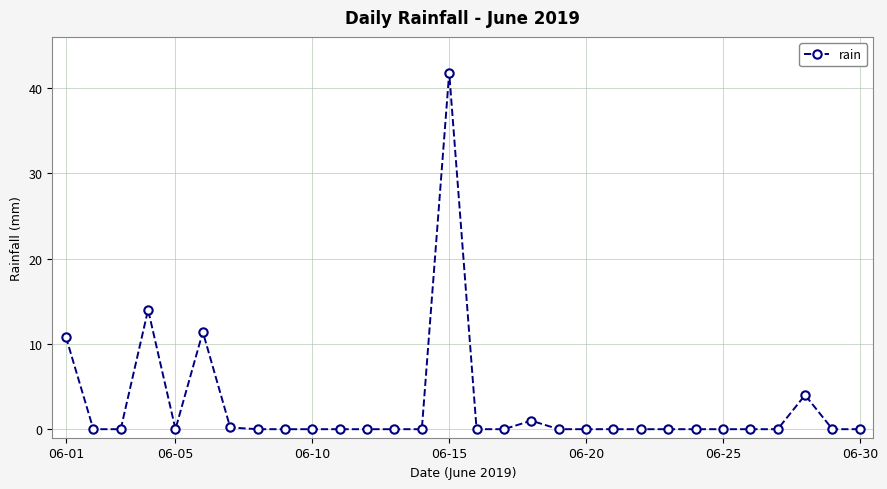

What is the average value?

2.8